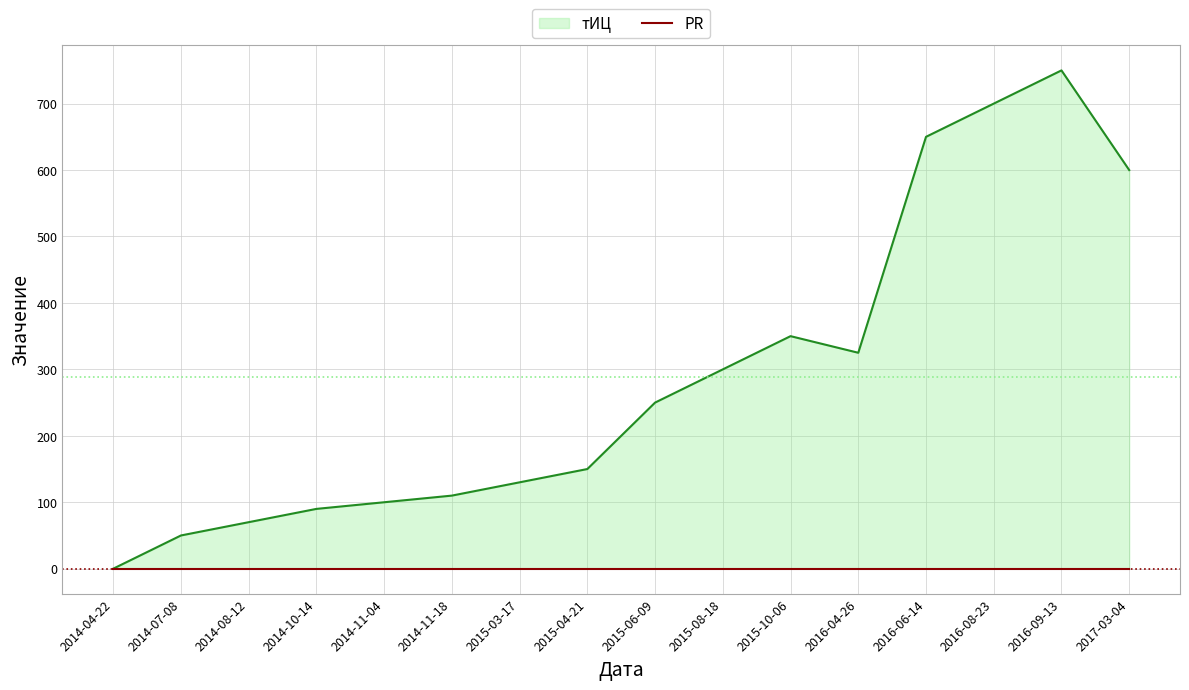

Is it true that the value at 2016-04-26 is 507?

False